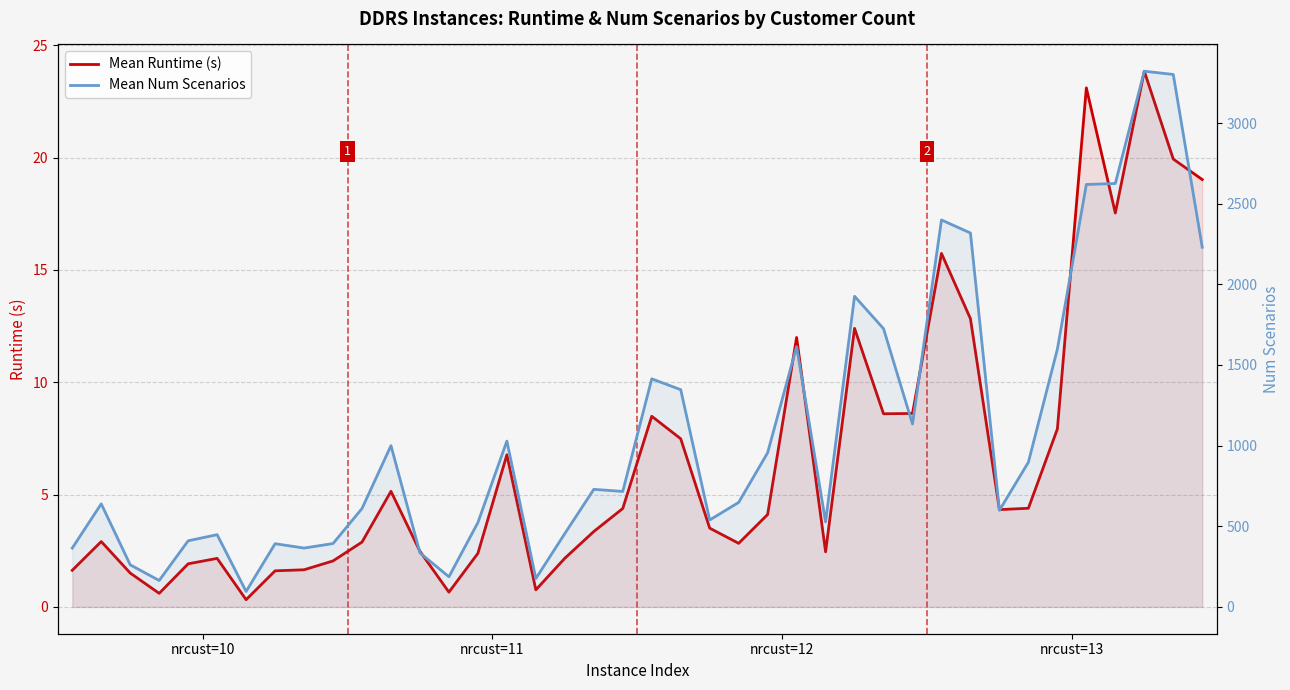

How many categories are shown in the chart?

40